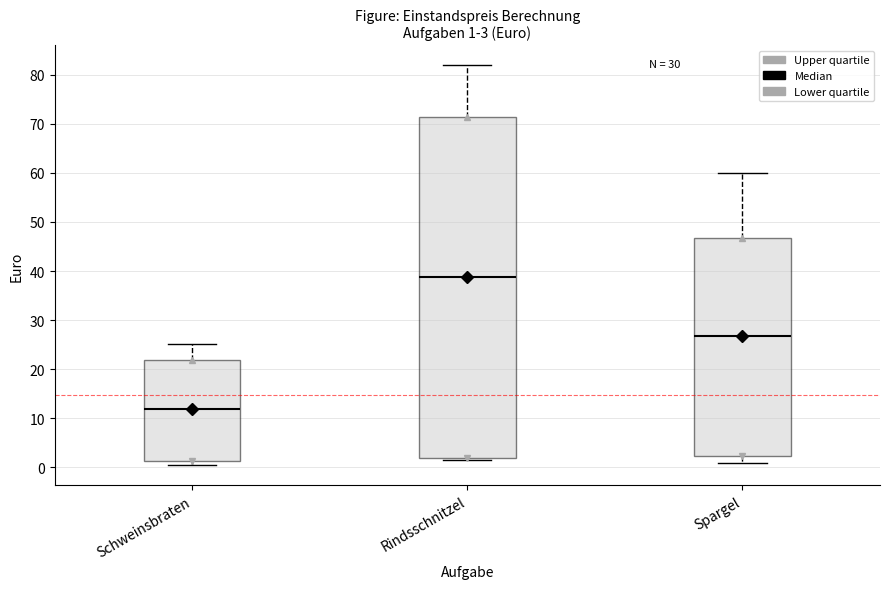

Comparing the boxes themselves (not the whiskers), which one is the tallest?

Rindsschnitzel